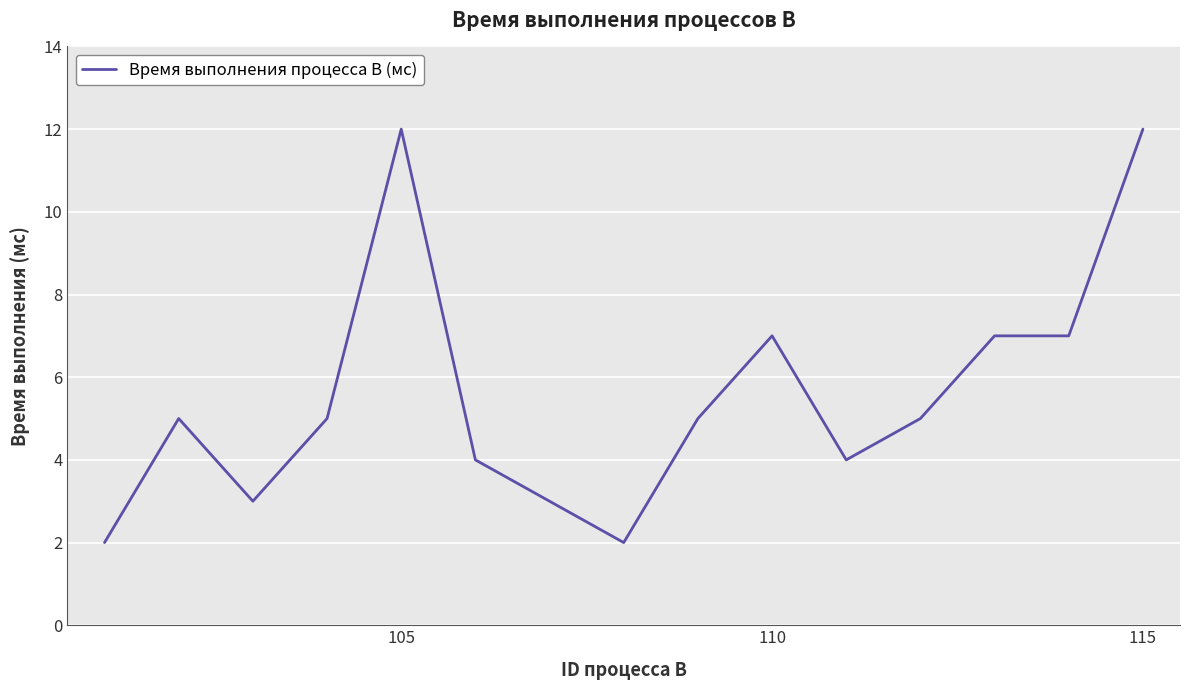

What is the maximum value shown in the chart?

12